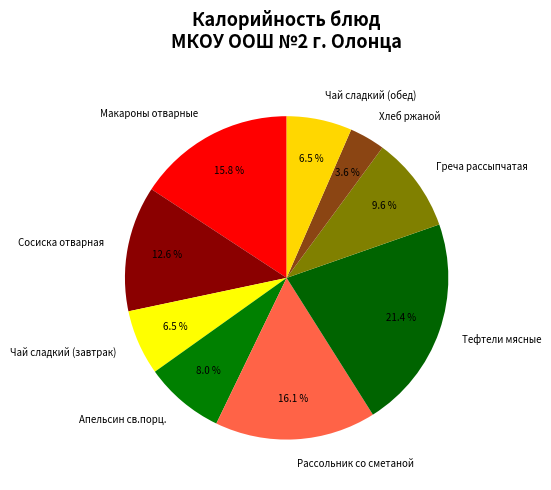

To the nearest percent, what is the combined percentage of Тефтели мясные and Апельсин св.порц.?

29%